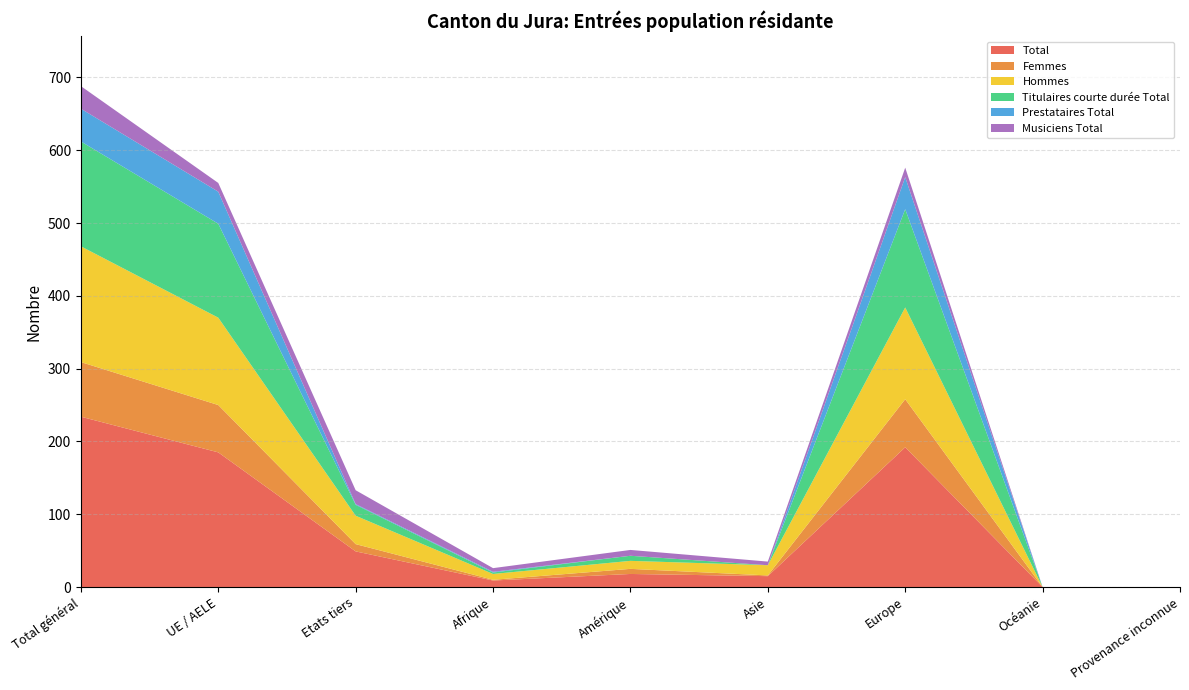

Reading left to right, transcribe all the data shown in this chart.

Total: 234	185	49	9	18	15	192	0	0
Femmes: 75	65	10	1	7	1	66	0	0
Hommes: 159	120	39	8	11	14	126	0	0
Titulaires courte durée Total: 144	129	15	2	7	0	135	0	0
Prestataires Total: 45	44	1	1	0	0	44	0	0
Musiciens Total: 31	12	19	5	8	5	13	0	0